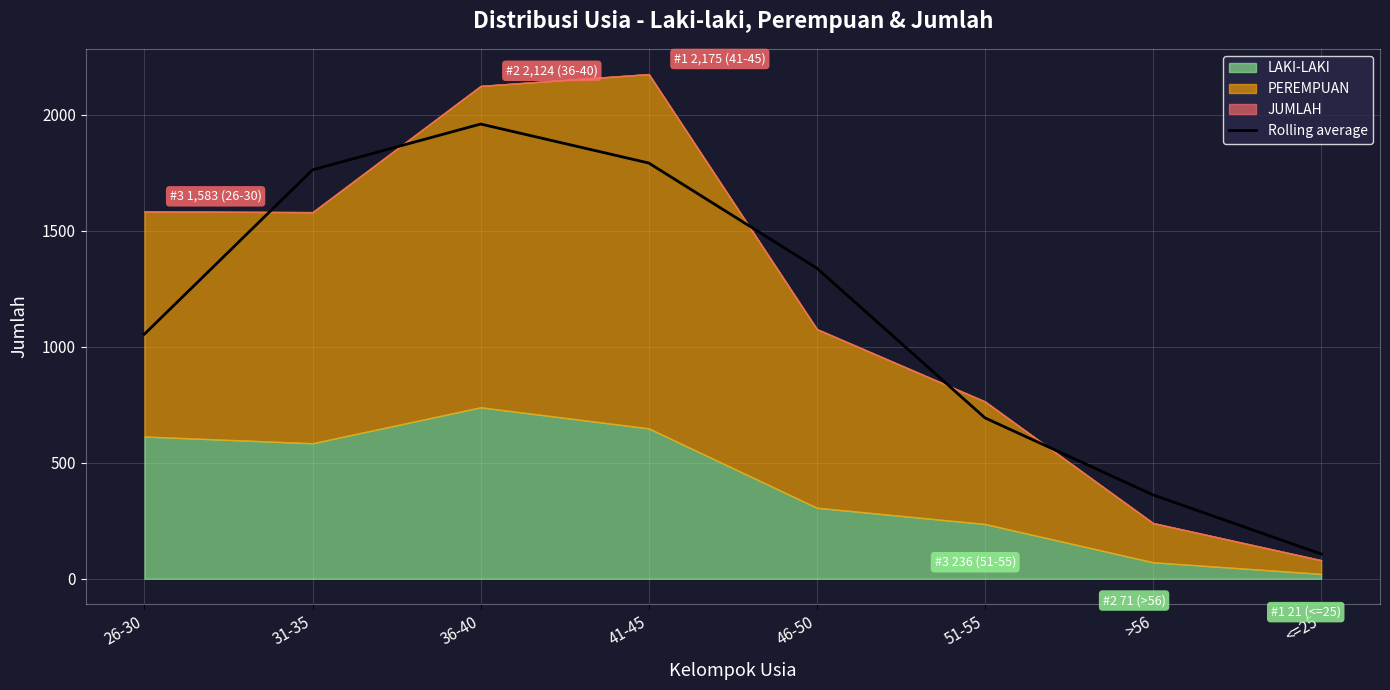

How many data points are less than 1338?

4